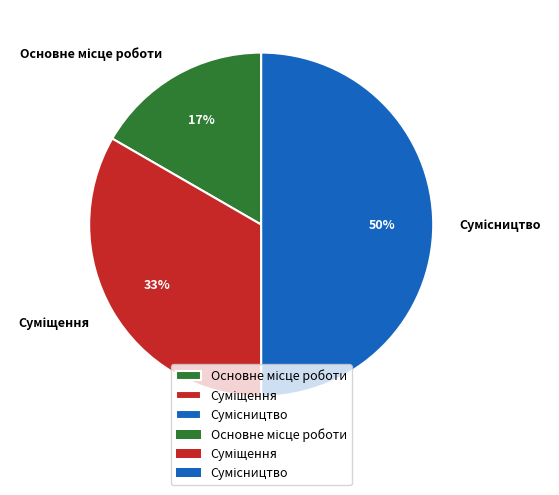

To the nearest percent, what is the difference between the largest and smallest slice percentages?

33%